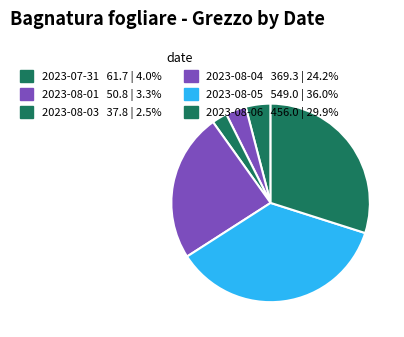

Count the number of slices in the pie.

6